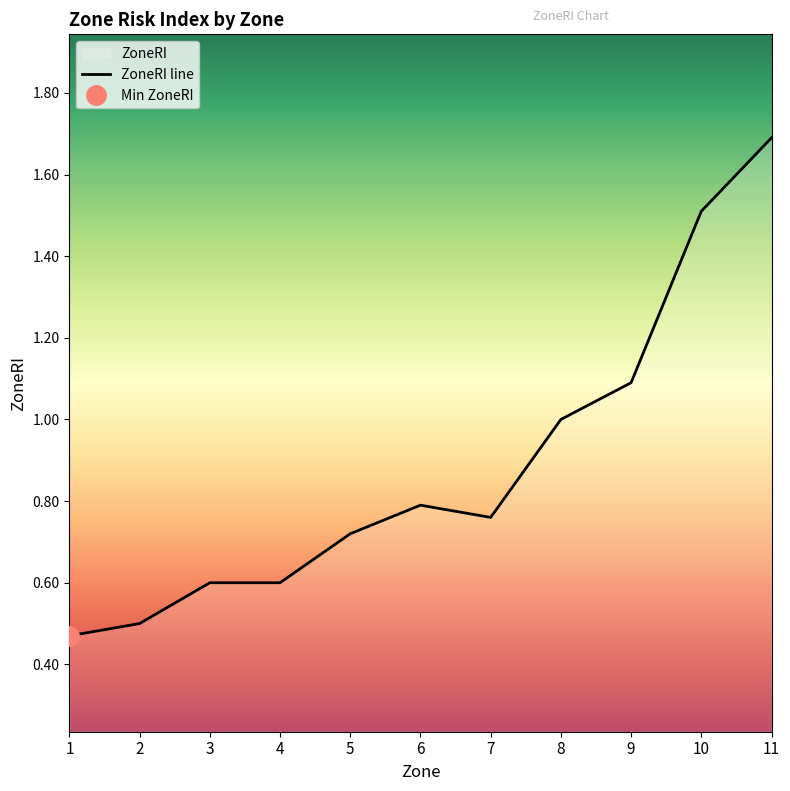

What is the smallest value displayed?

0.5